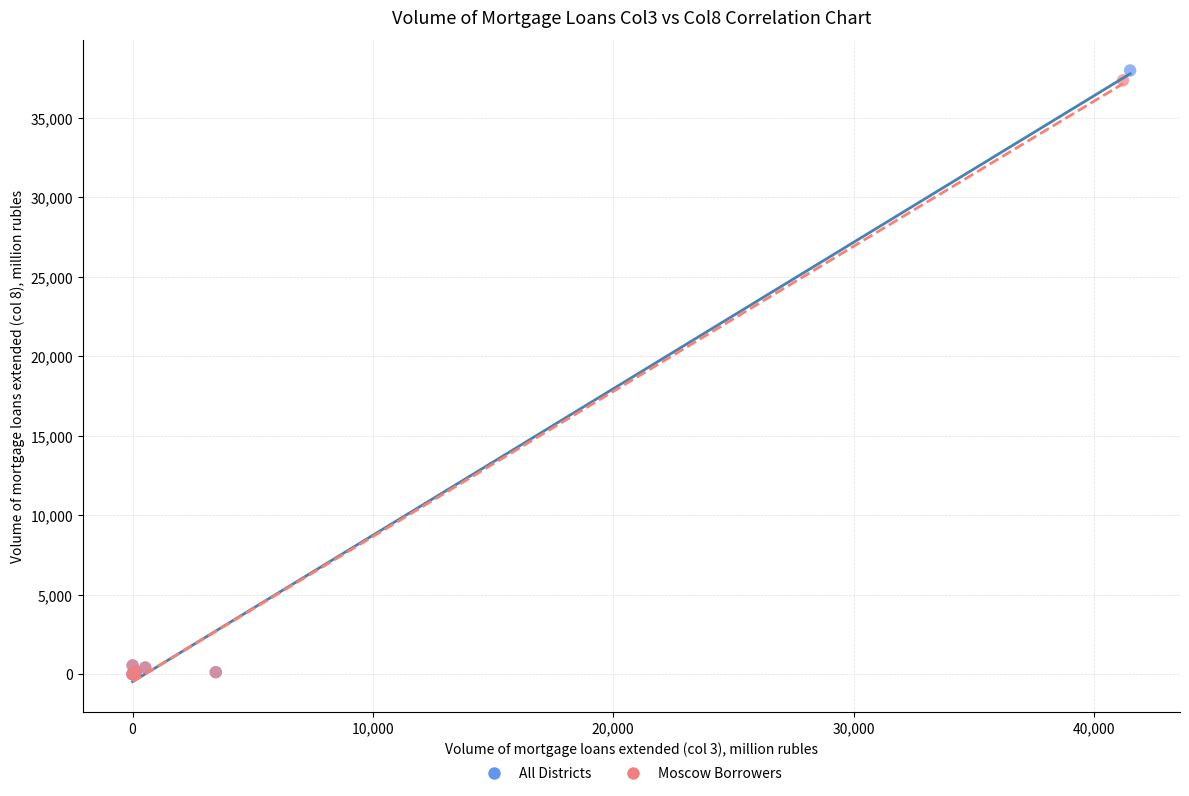

Which series has the largest Y range (max minus min)?

All Districts